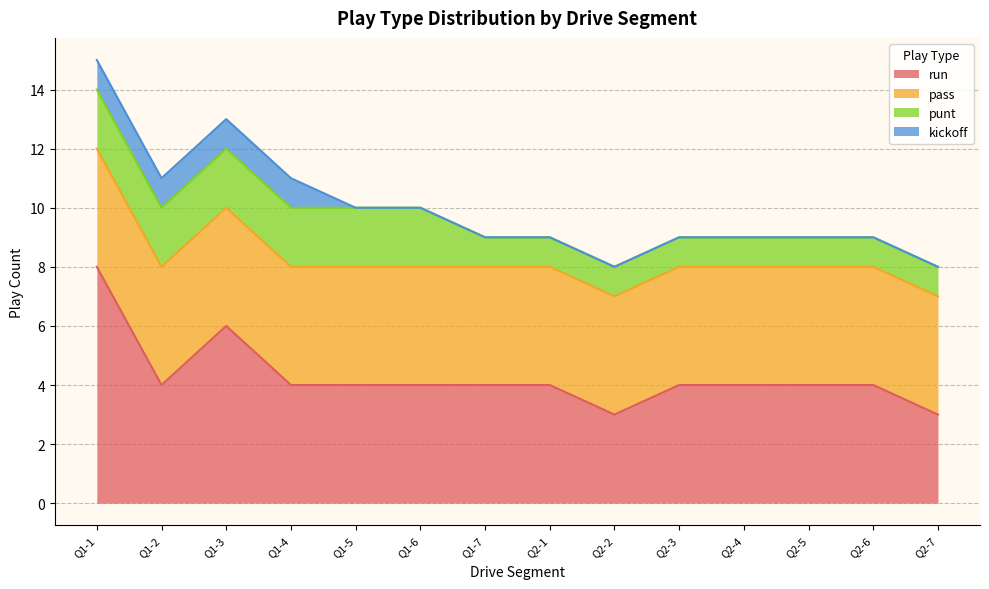

What is the value of the run point at the 4th from the left?

4